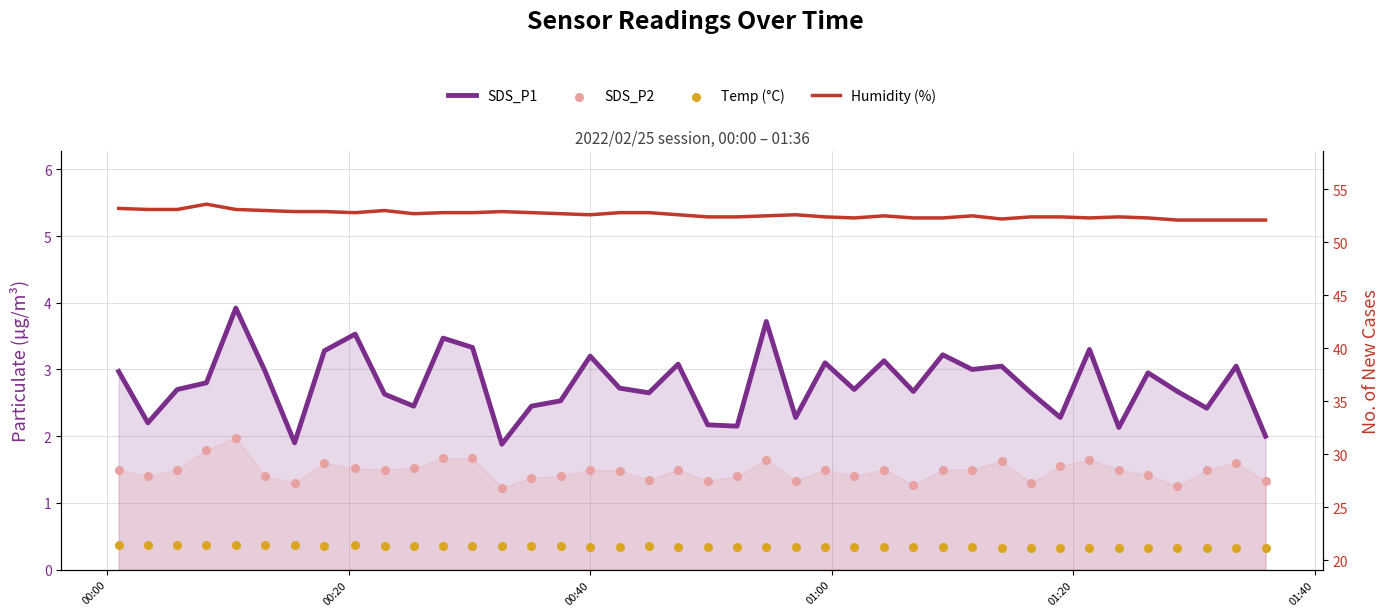

Is the value of Temp (°C) at 32 greater than the value of SDS_P1 at 38?

Yes